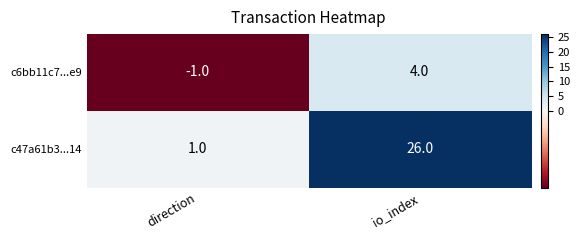

What is the difference between the maximum and minimum values in the c6bb11c7...e9 series?

5